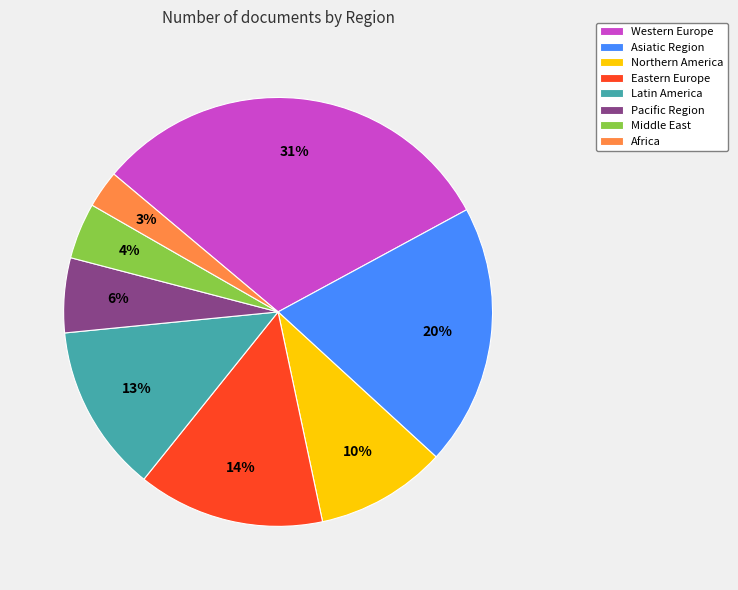

Which category has the biggest portion of the pie?

Western Europe